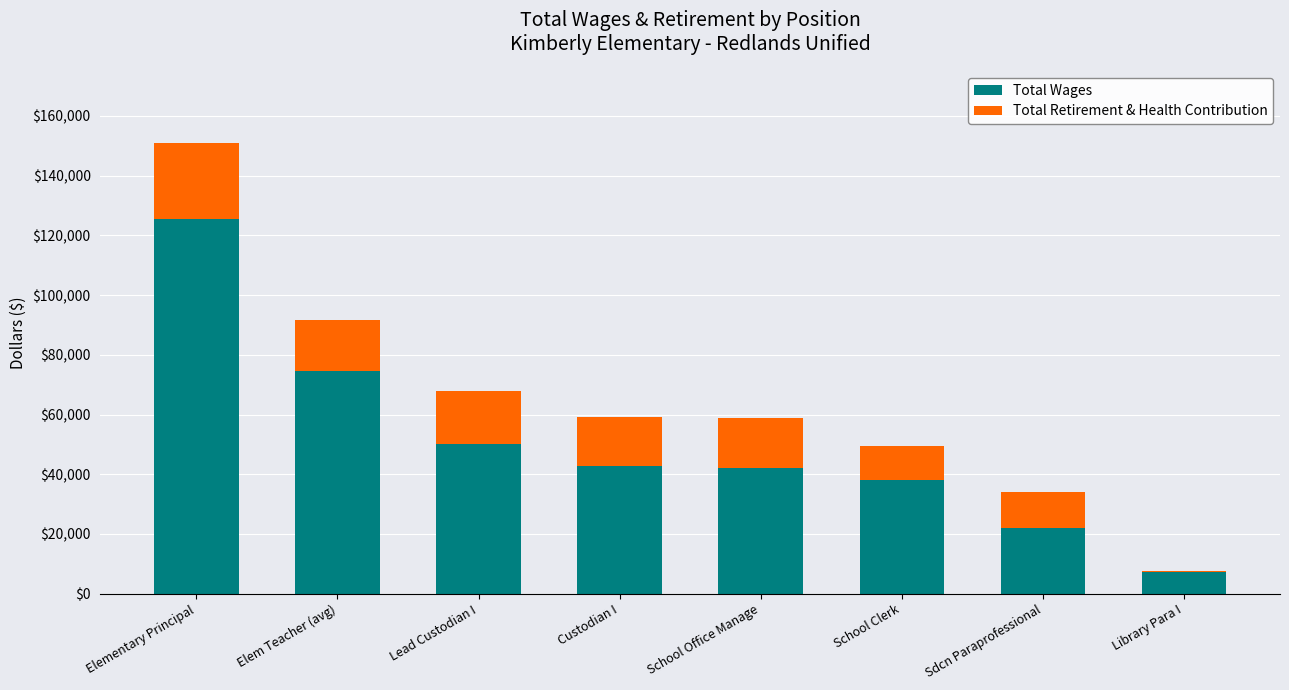

Is it true that Total Wages equals 49983 at Lead Custodian I?

True